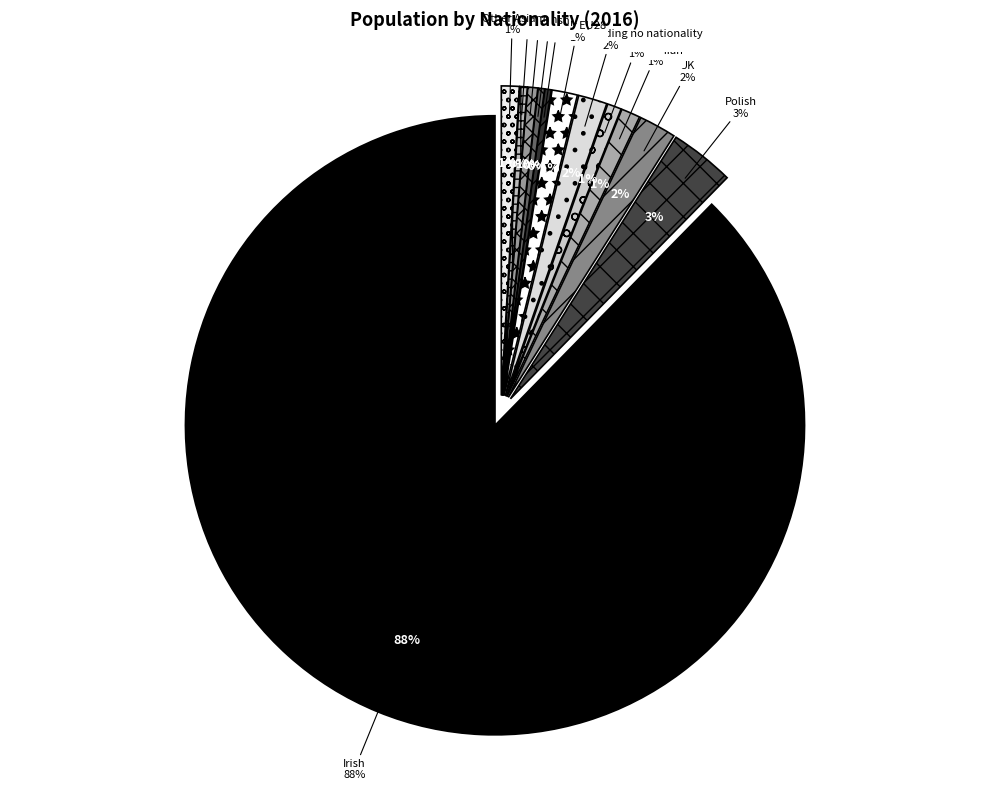

To the nearest percent, what is the average slice percentage?

8%